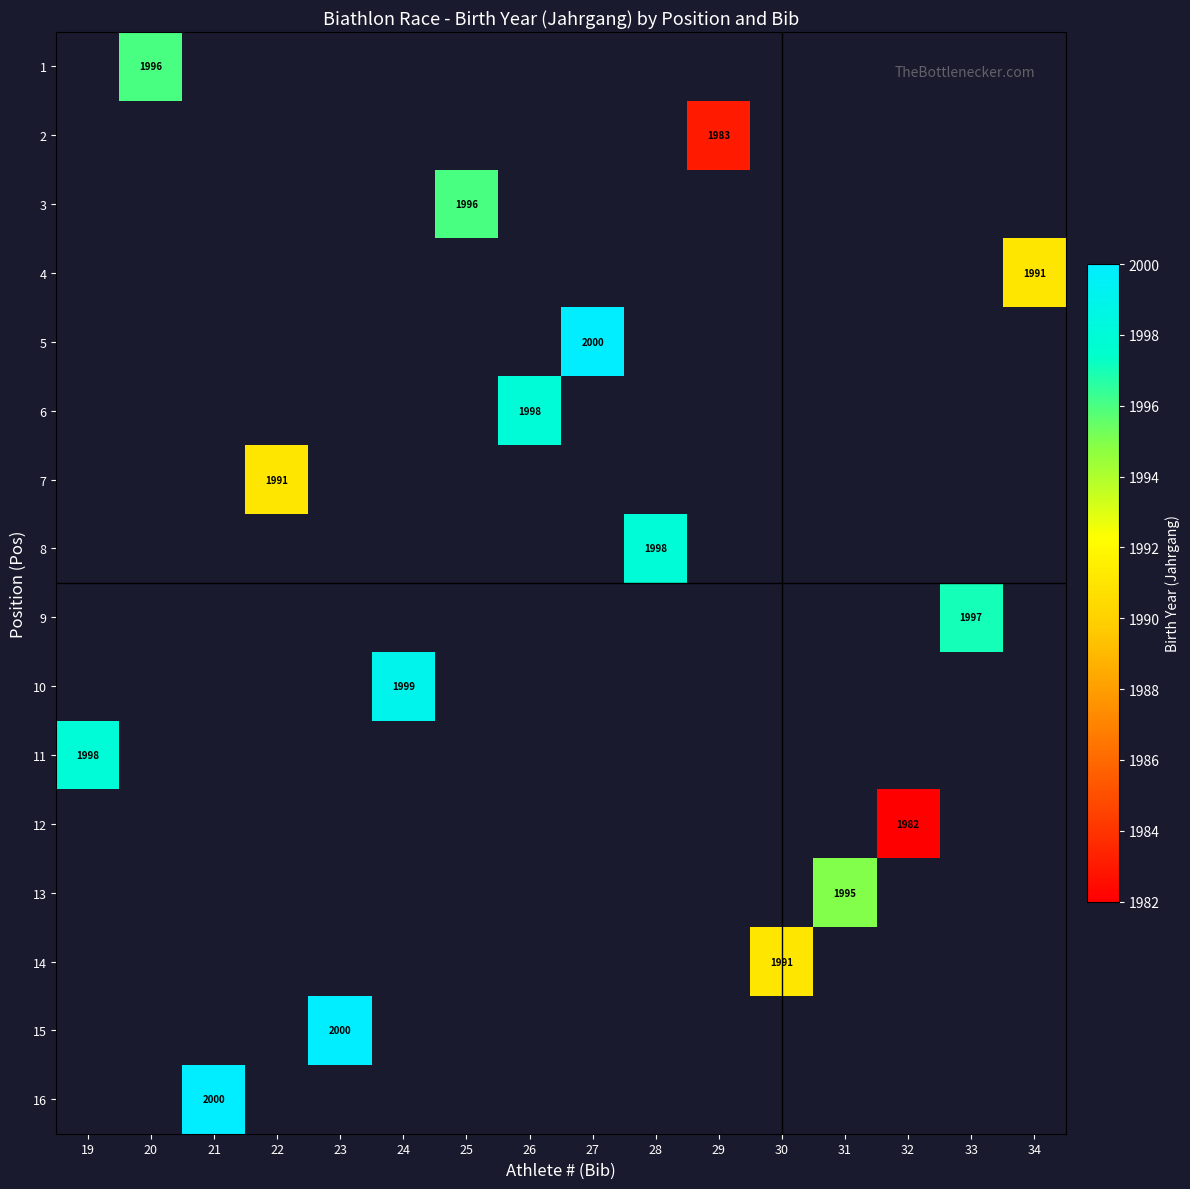

Between 34 and 20, which is larger?

20